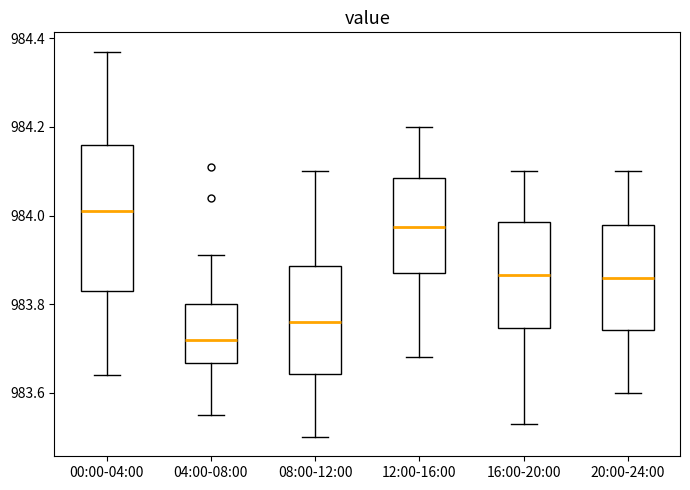

Comparing the boxes themselves (not the whiskers), which one is the tallest?

00:00-04:00